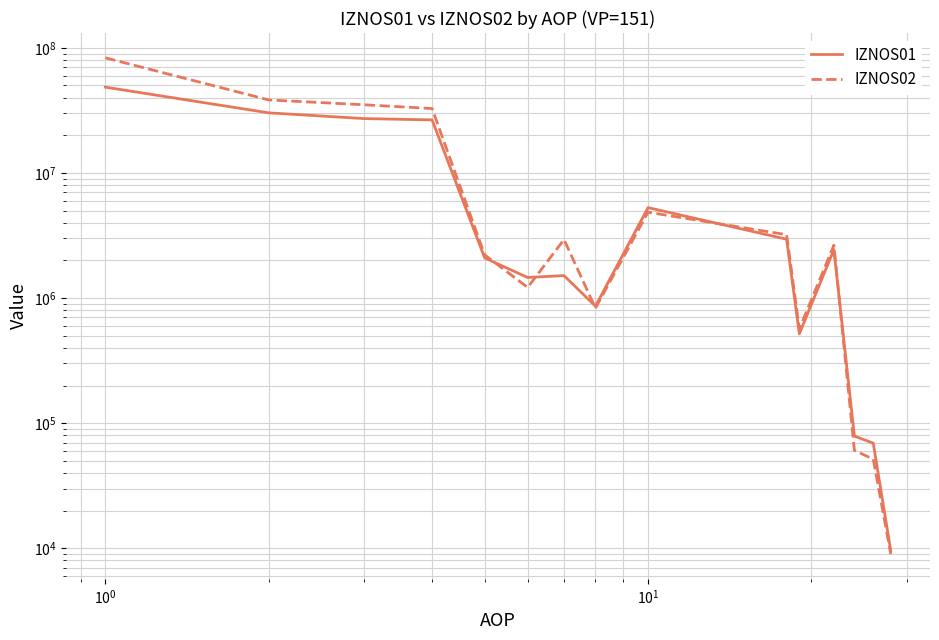

What is the smallest value displayed?

9006.8